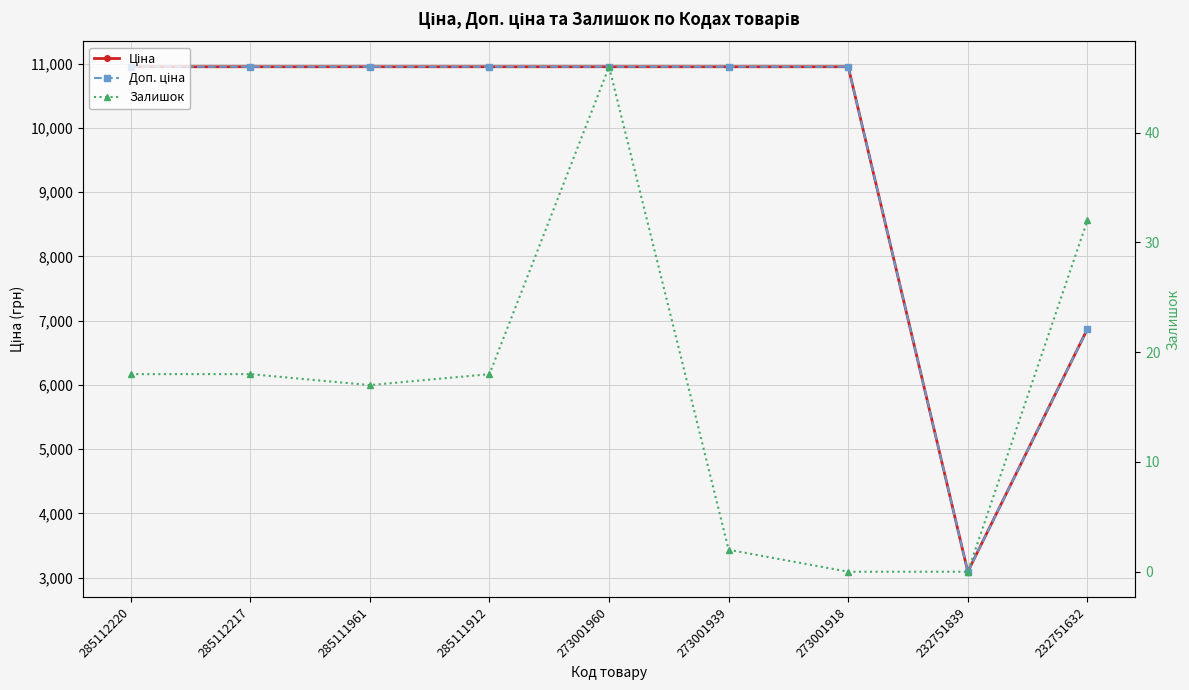

True or false: Залишок has more than 1 points higher than both neighbors.

False